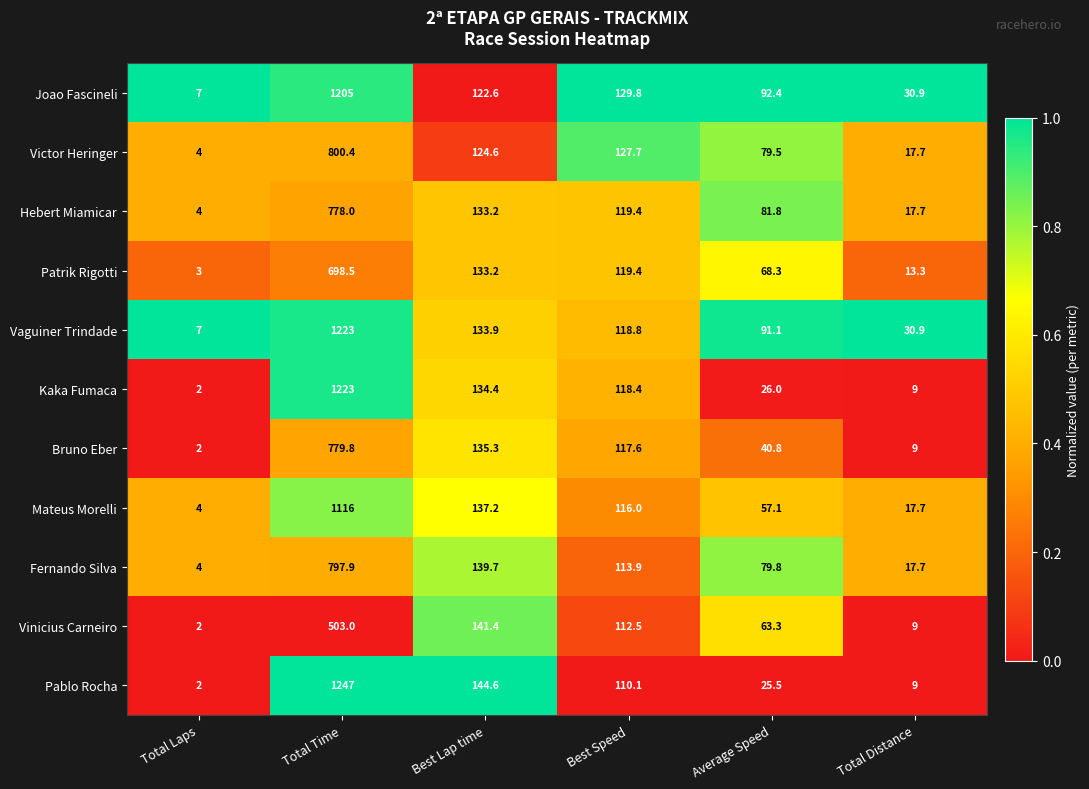

List the labels in order of Kaka Fumaca value, largest first.

Total Time, Best Lap time, Best Speed, Average Speed, Total Distance, Total Laps